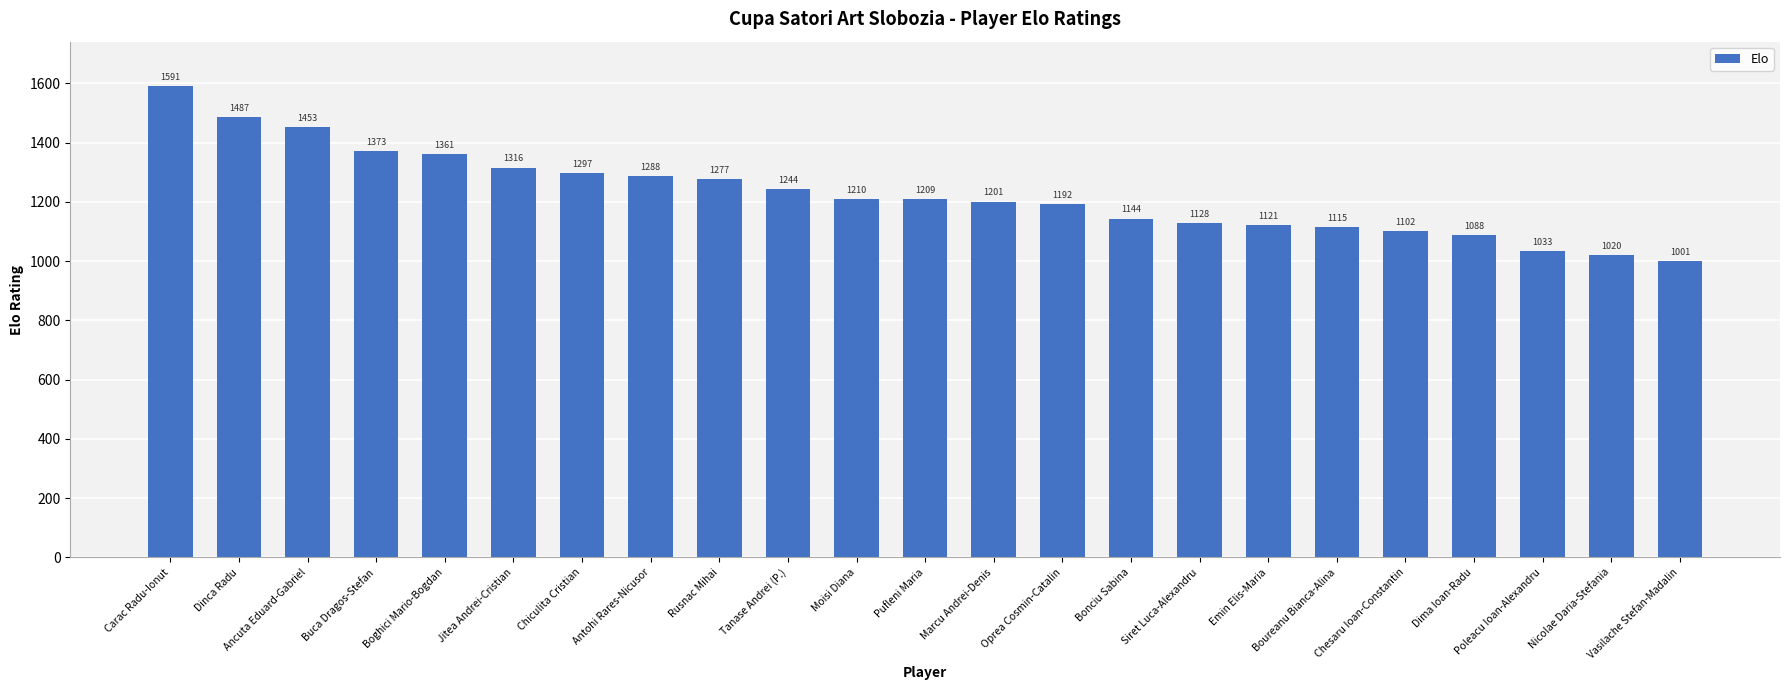

Reading left to right, list all the values displayed in this chart.

1591	1487	1453	1373	1361	1316	1297	1288	1277	1244	1210	1209	1201	1192	1144	1128	1121	1115	1102	1088	1033	1020	1001